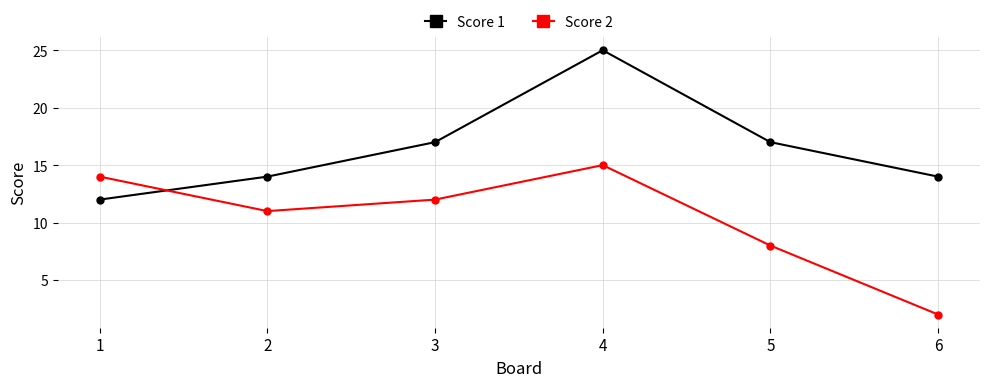

List the series in order of their peak value, highest first.

Score 1, Score 2